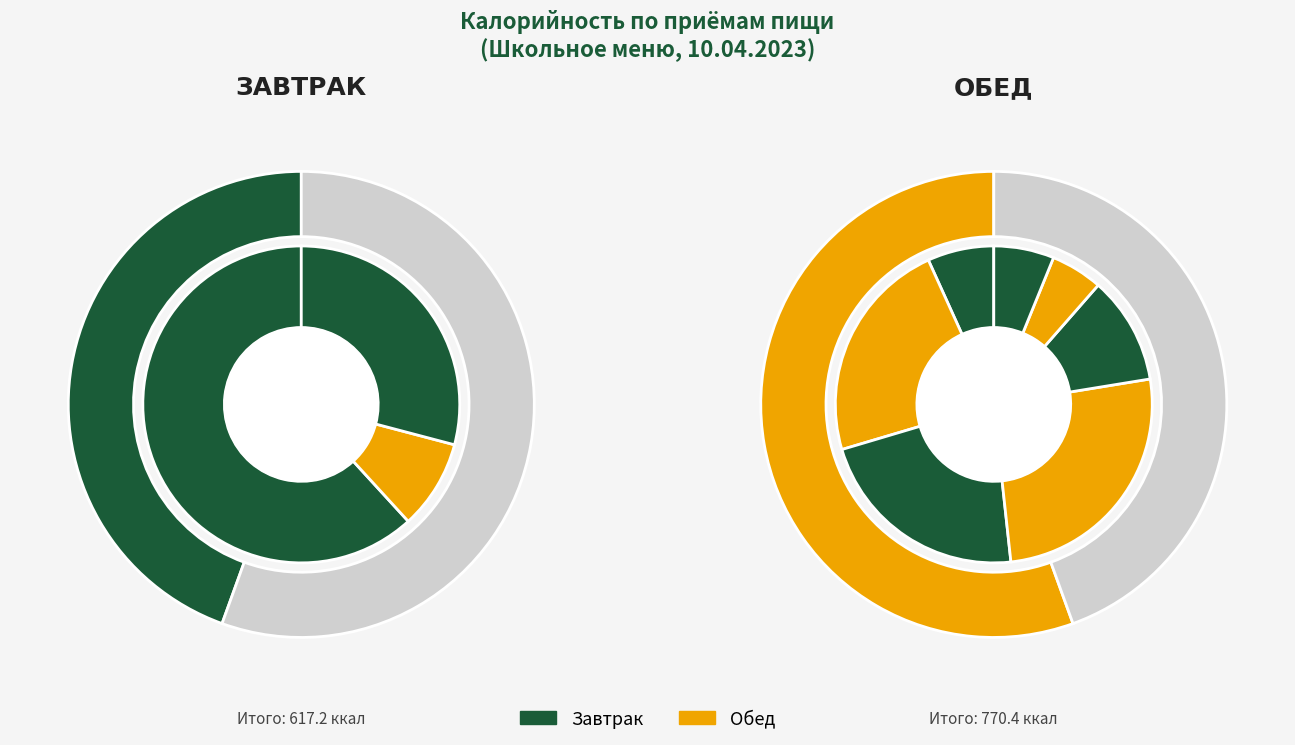

To the nearest percent, what is the combined percentage of МАКАРОННЫЕ ИЗДЕЛИЯ
ОТВАРНЫЕ С СОСИСКОЙ and ХЛЕБ РЖАНОЙ?

30%